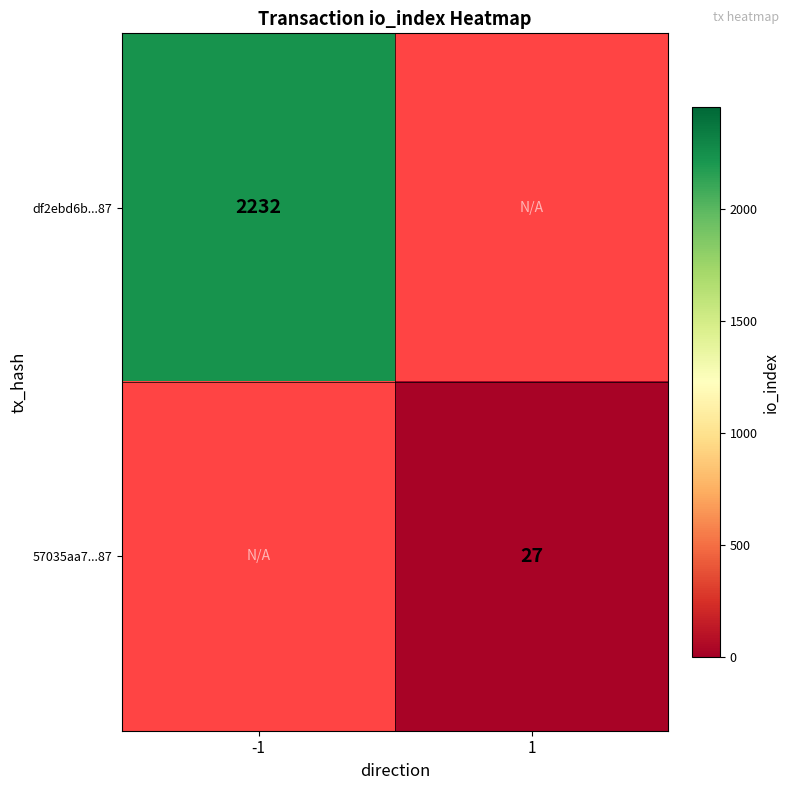

The value of 57035aa7...87 at 1 is 27. True or false?

True